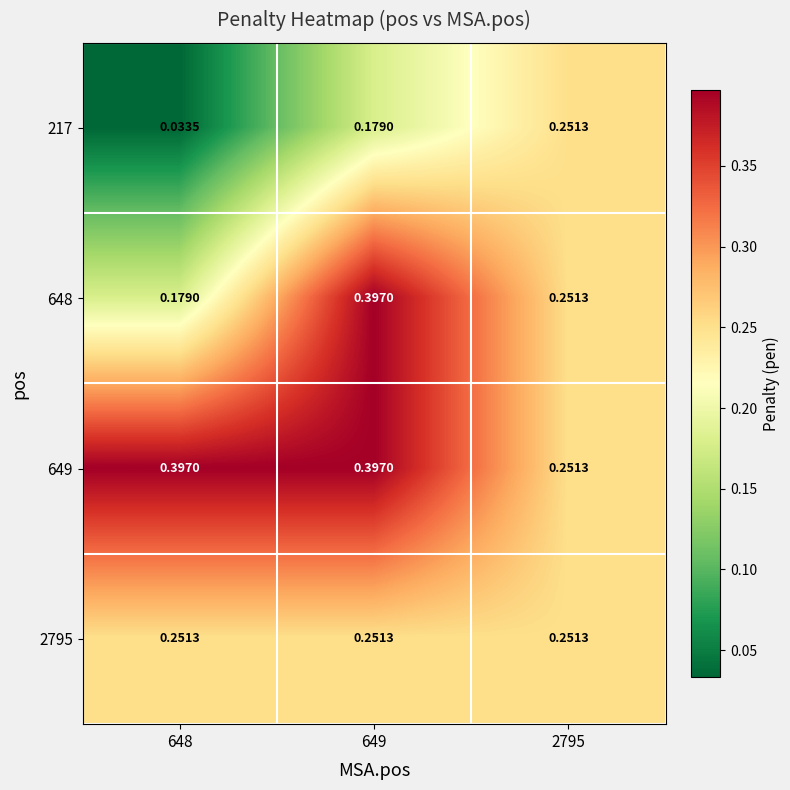

Is the value of 217 at 648 greater than the value of 649 at 649?

No